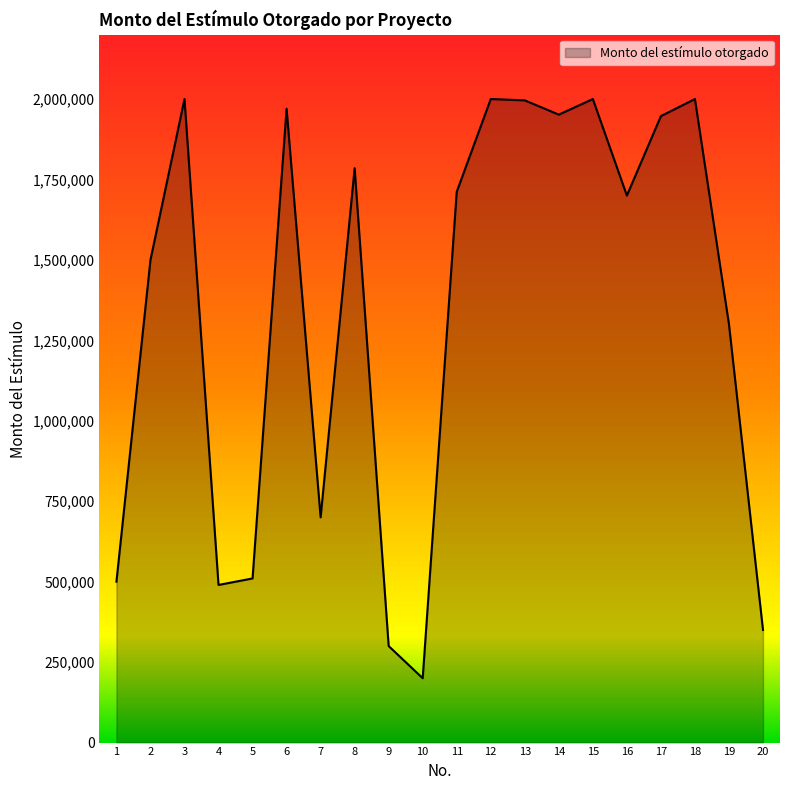

Is it true that the value at 19 is 1300000.0?

True